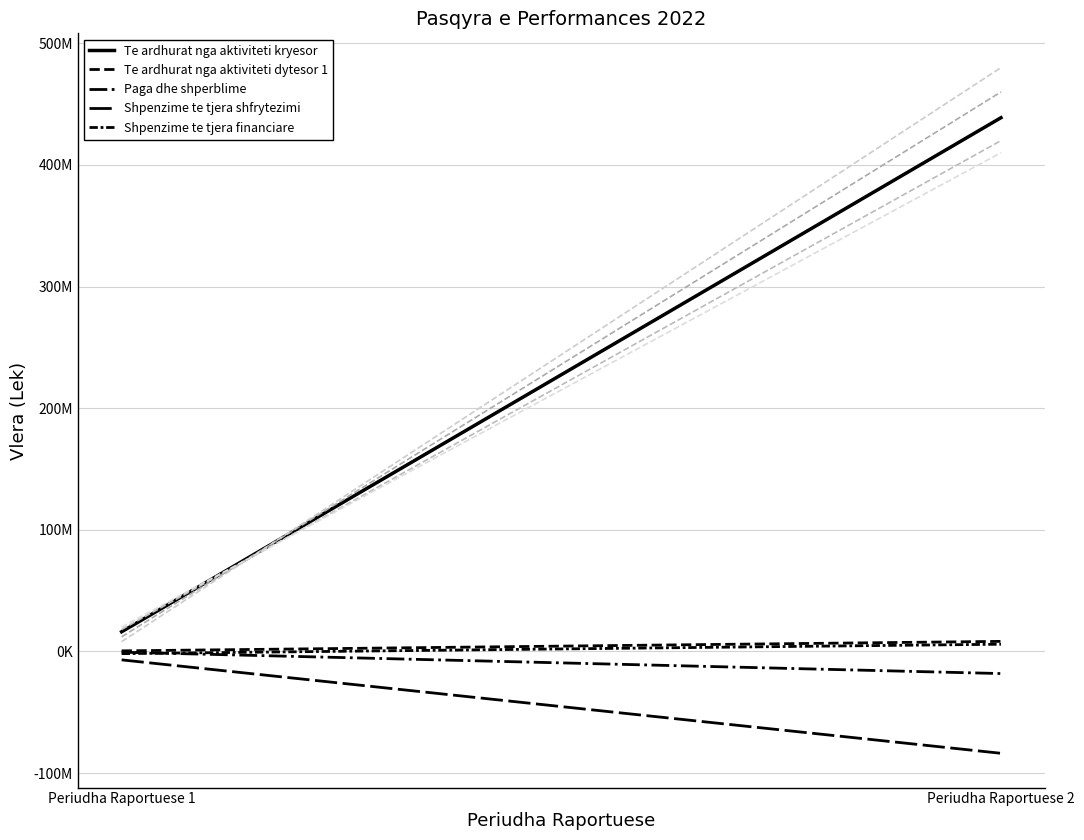

What is the average value of the Paga dhe shperblime series?

-9440160